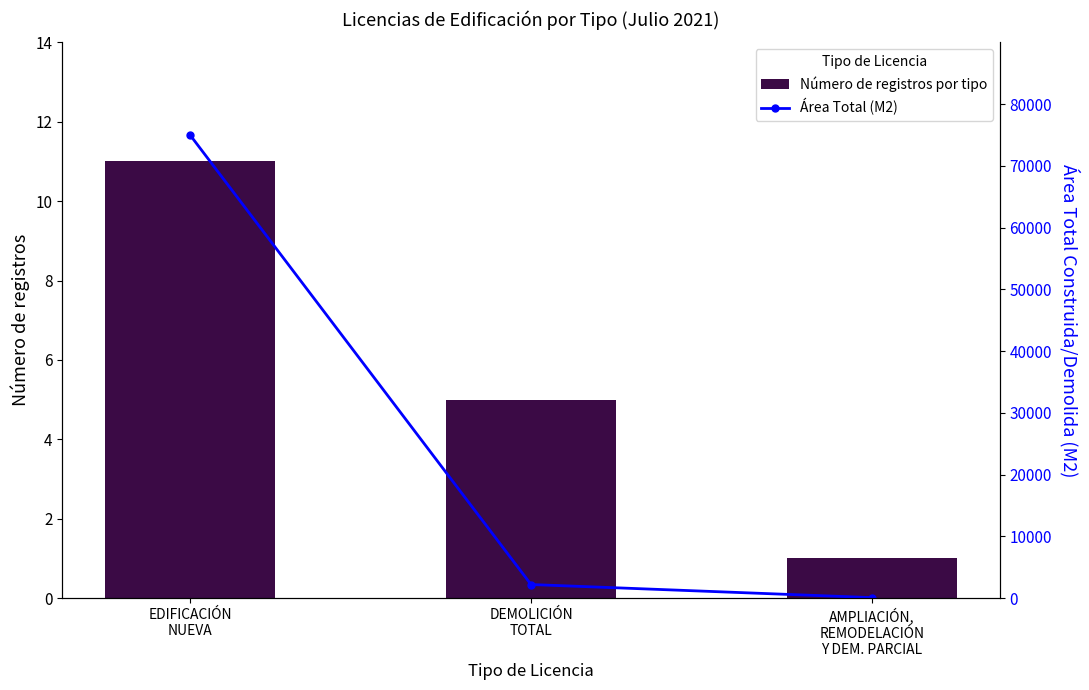

Rank the series by their maximum value, from highest to lowest.

Área Total (M2), Número de registros por tipo